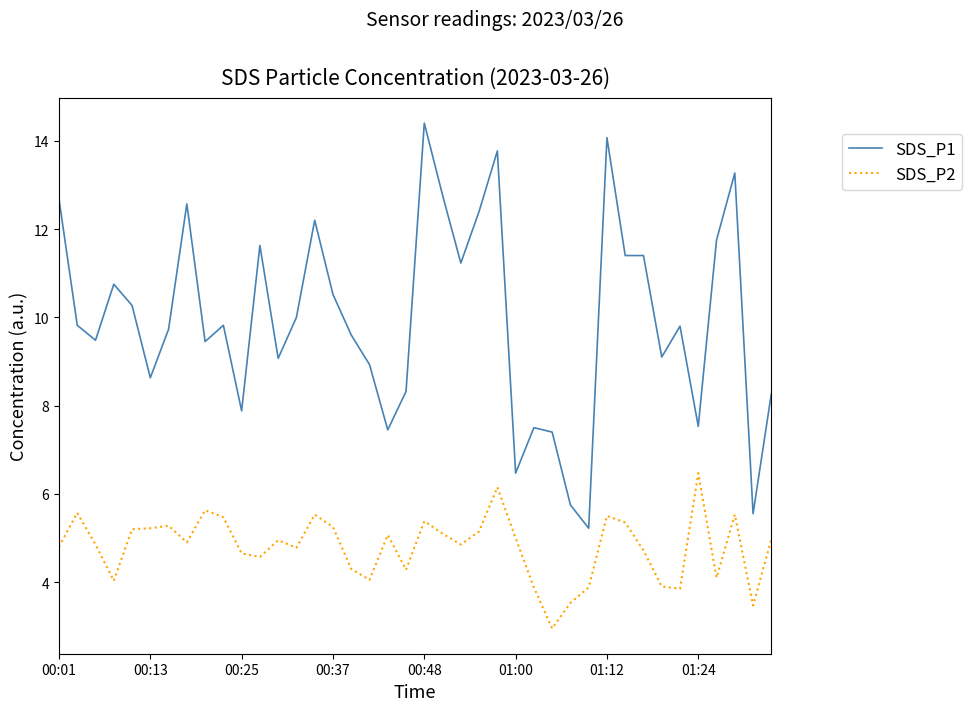

Which series has the largest range (max minus min)?

SDS_P1